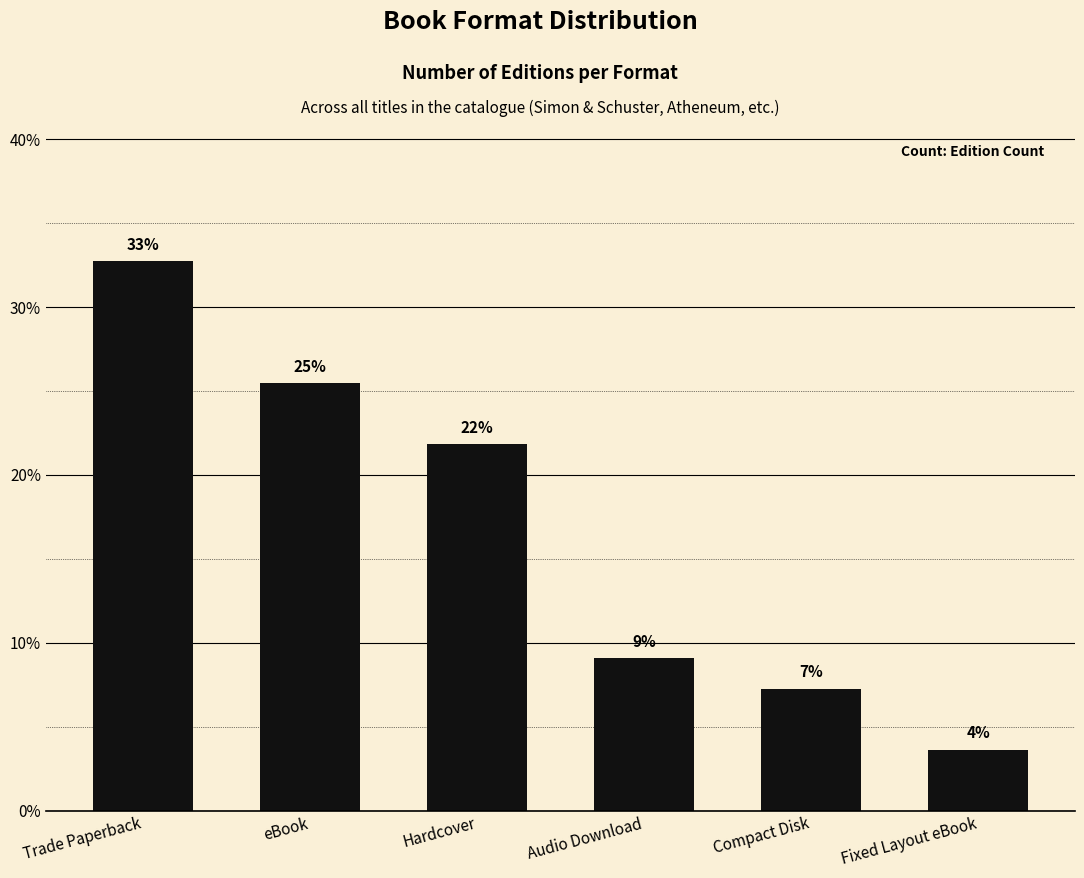

Which has a higher value, eBook or Hardcover?

eBook